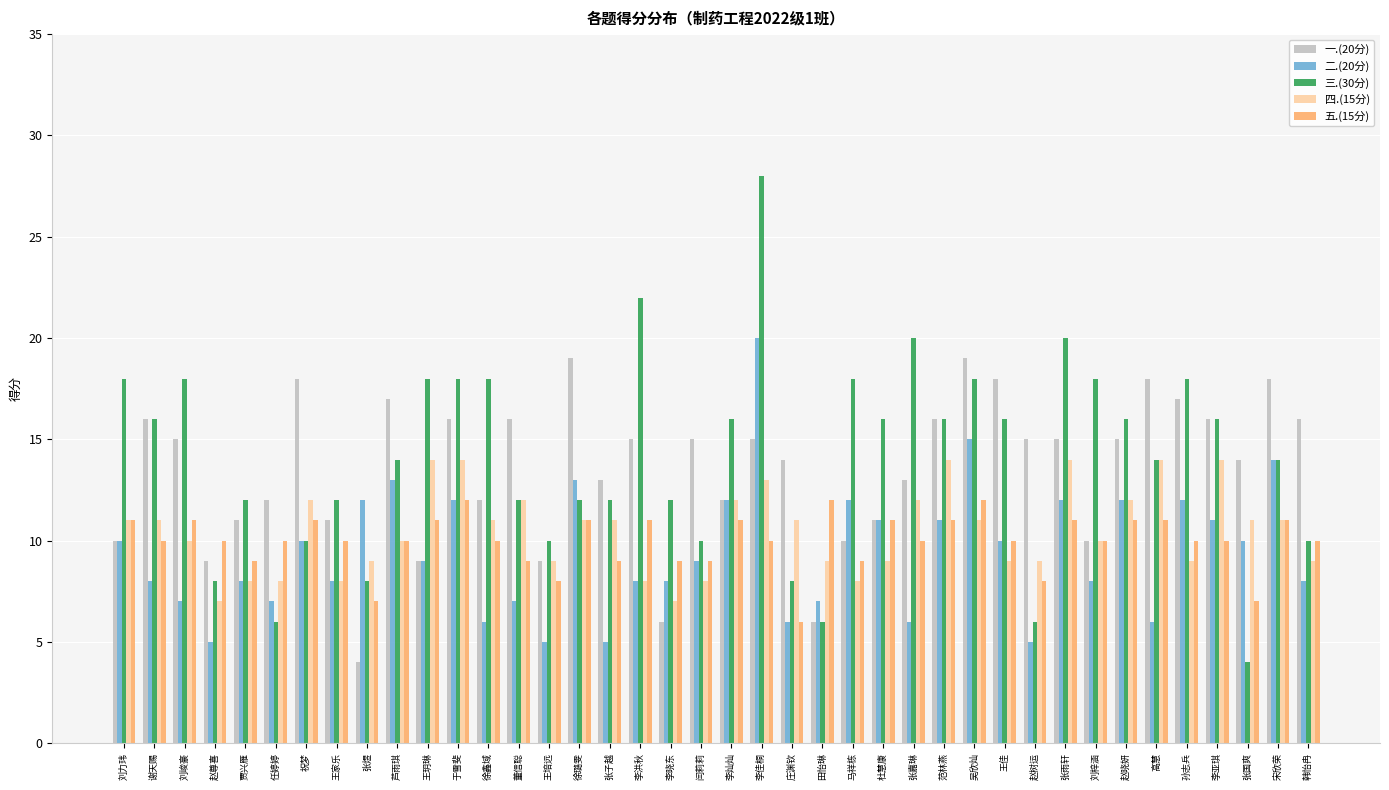

At 李佳桐, list the series in order from smallest to largest.

五.(15分), 四.(15分), 一.(20分), 二.(20分), 三.(30分)